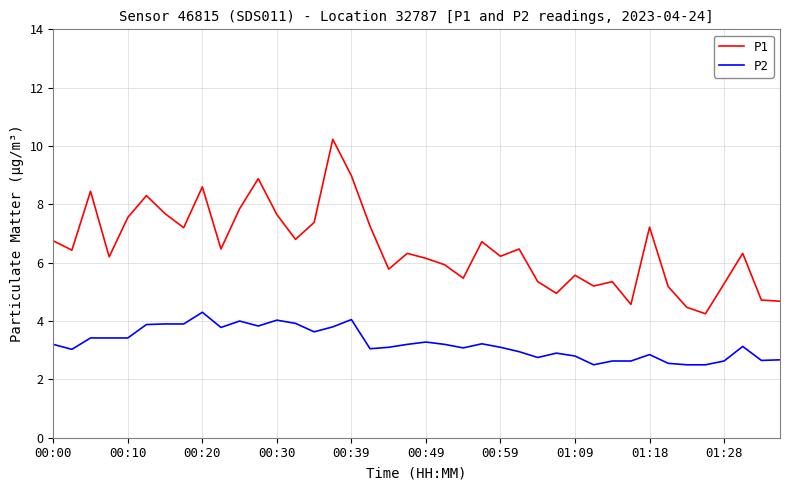

Which series has the largest total across all categories?

P1